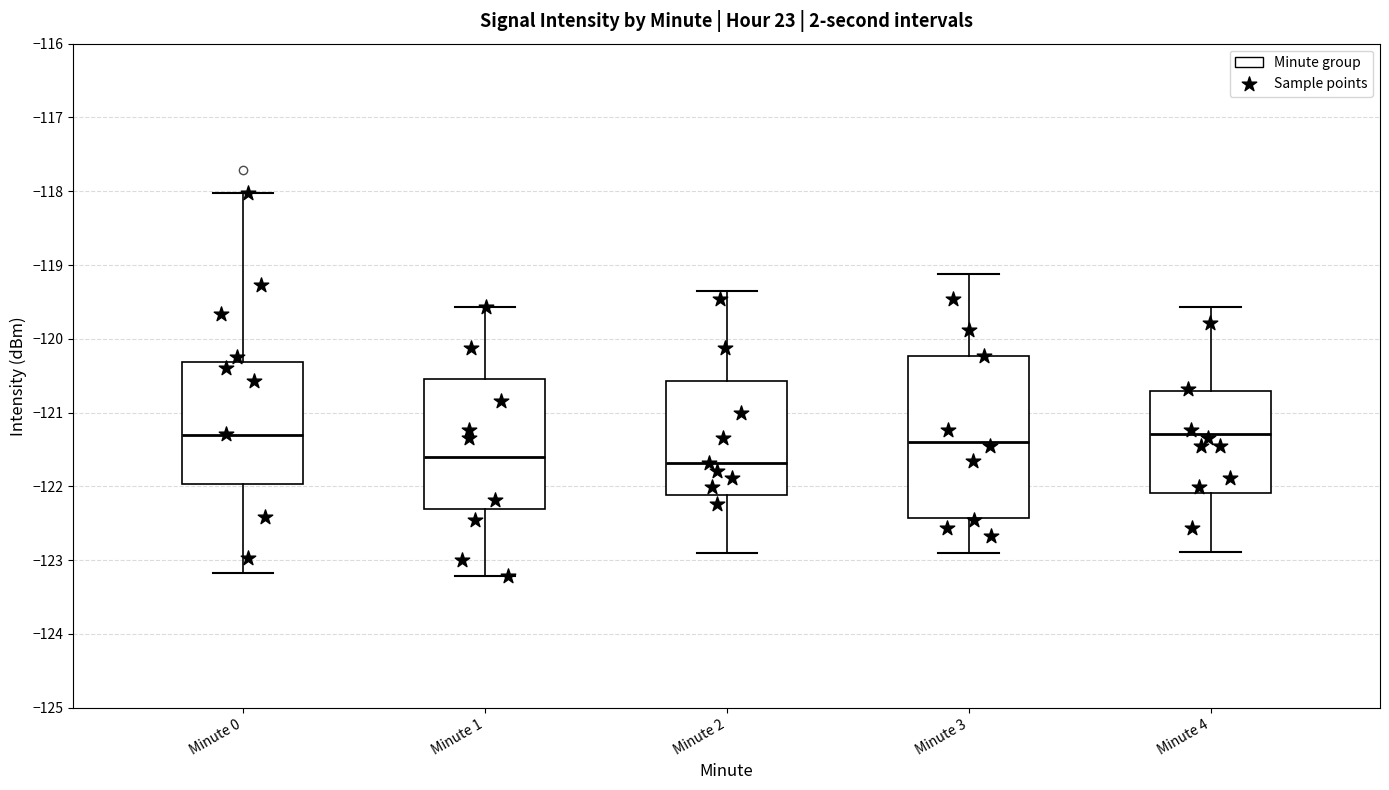

Comparing the boxes themselves (not the whiskers), which one is the tallest?

Minute 3